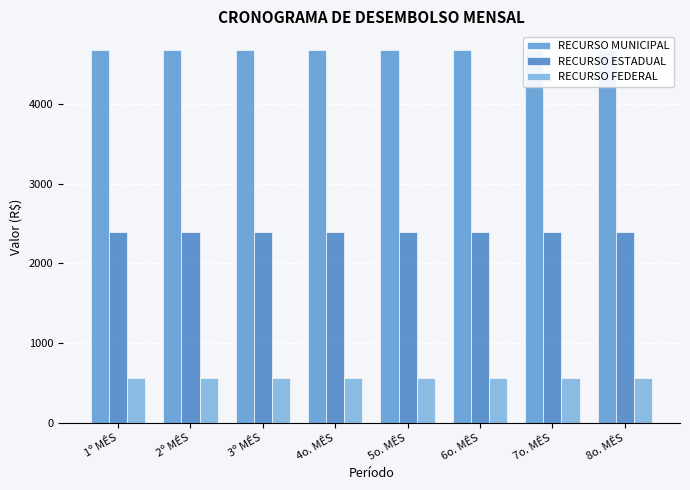

Reading right to left, transcribe all the data shown in this chart.

RECURSO MUNICIPAL: 8o. MÊS=4675.6	7o. MÊS=4675.6	6o. MÊS=4675.6	5o. MÊS=4675.6	4o. MÊS=4675.6	3º MÊS=4675.6	2º MÊS=4675.6	1º MÊS=4675.6
RECURSO ESTADUAL: 8o. MÊS=2395.4	7o. MÊS=2395.4	6o. MÊS=2395.4	5o. MÊS=2395.4	4o. MÊS=2395.4	3º MÊS=2395.4	2º MÊS=2395.4	1º MÊS=2395.4
RECURSO FEDERAL: 8o. MÊS=562.5	7o. MÊS=562.5	6o. MÊS=562.5	5o. MÊS=562.5	4o. MÊS=562.5	3º MÊS=562.5	2º MÊS=562.5	1º MÊS=562.5